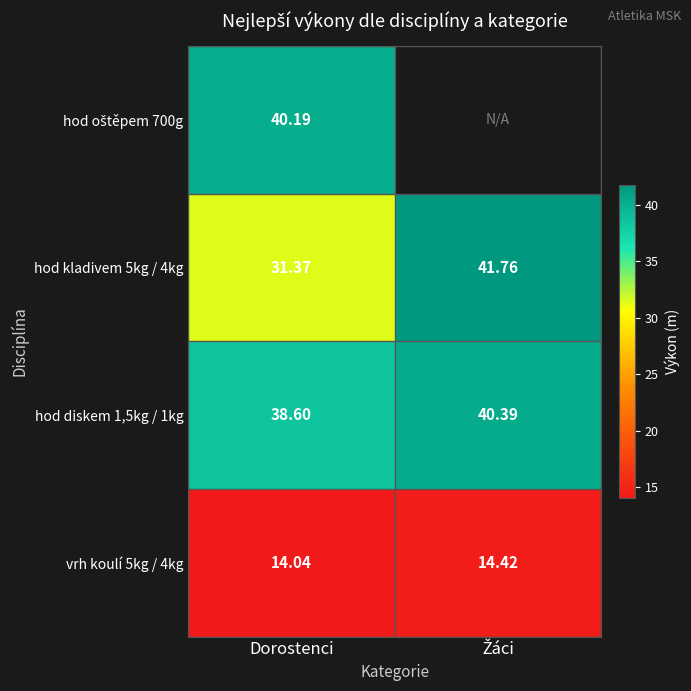

Where is hod diskem 1,5kg / 1kg nearest to the value 39?

Dorostenci